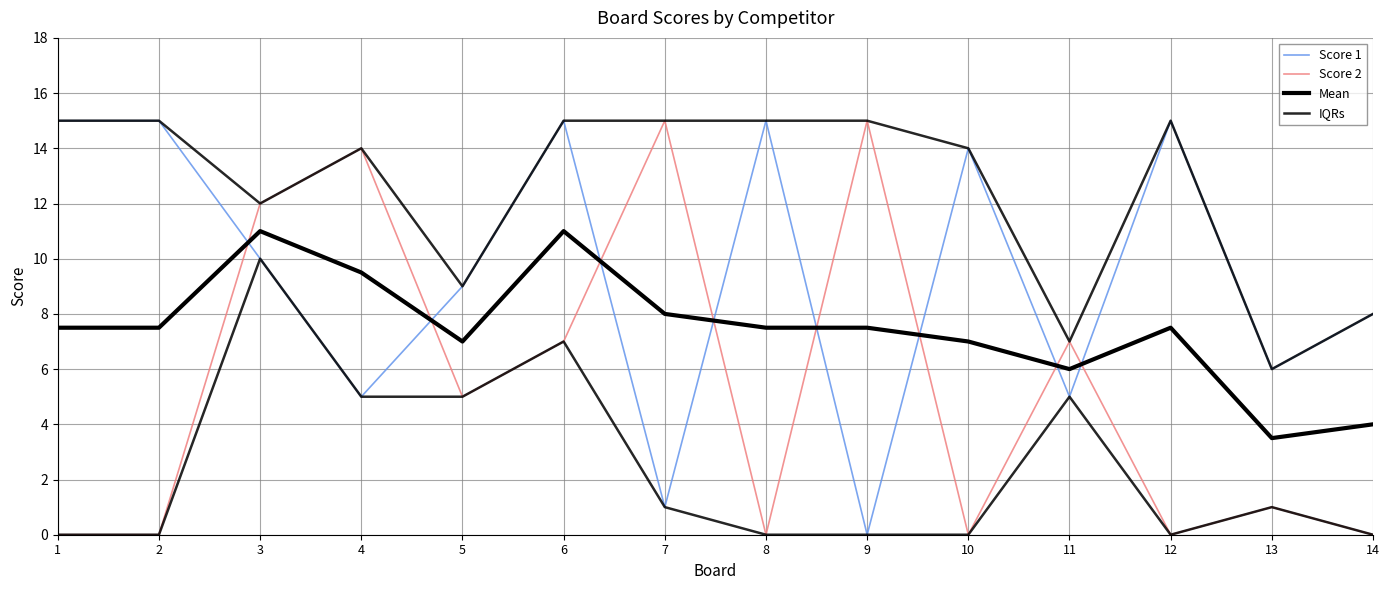

What is the spread (max minus min) of values at 6?

8.0